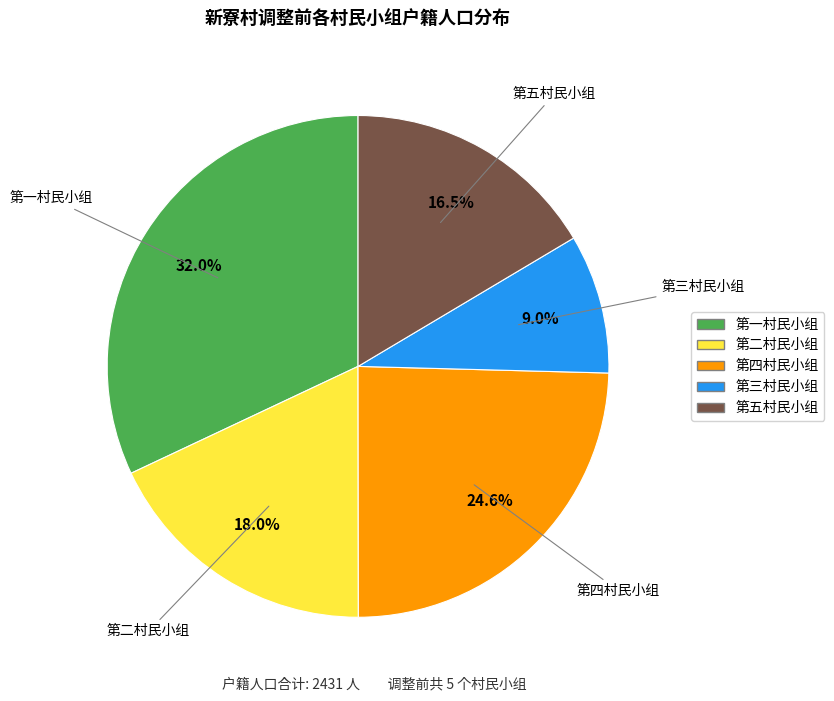

Which slice is the largest?

第一村民小组